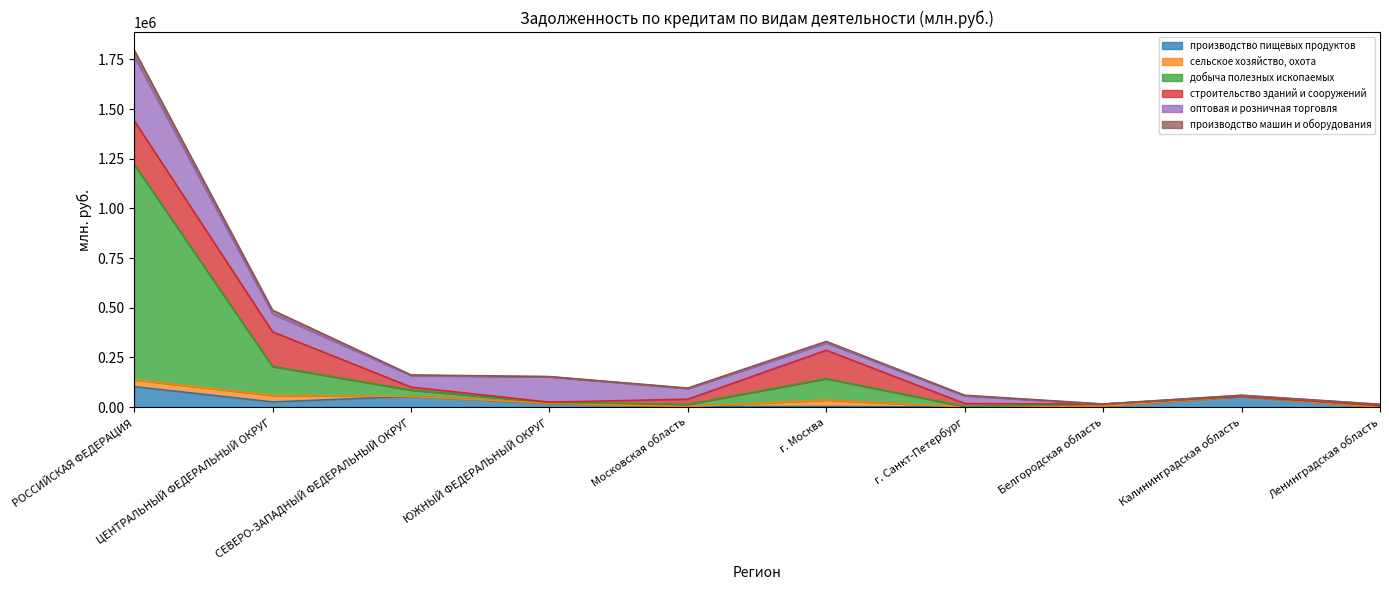

What is the approximate value of производство машин и оборудования at г. Москва, to the nearest 100?

7500